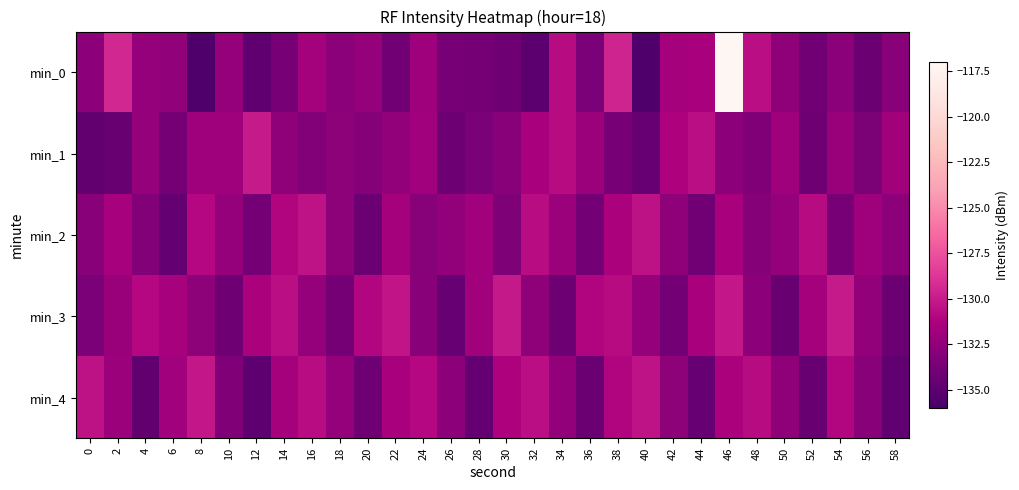

Between 14 and 28, which series saw the biggest shift?

min_4